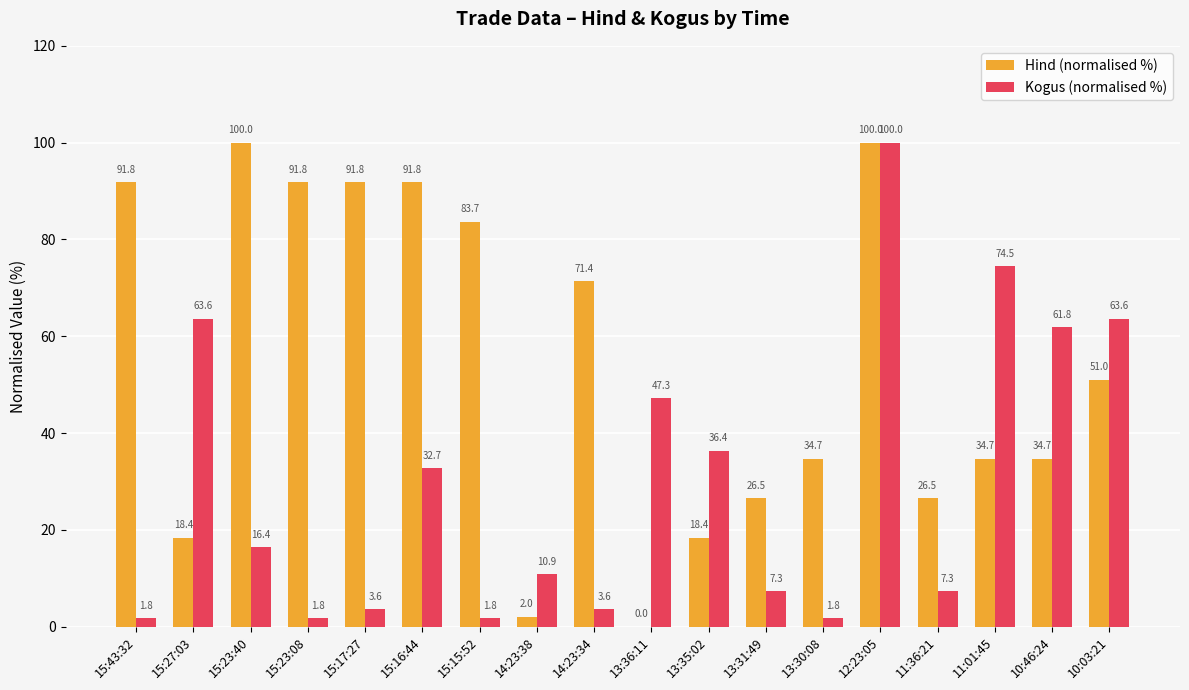

At which category is the sum across all series the highest?

12:23:05